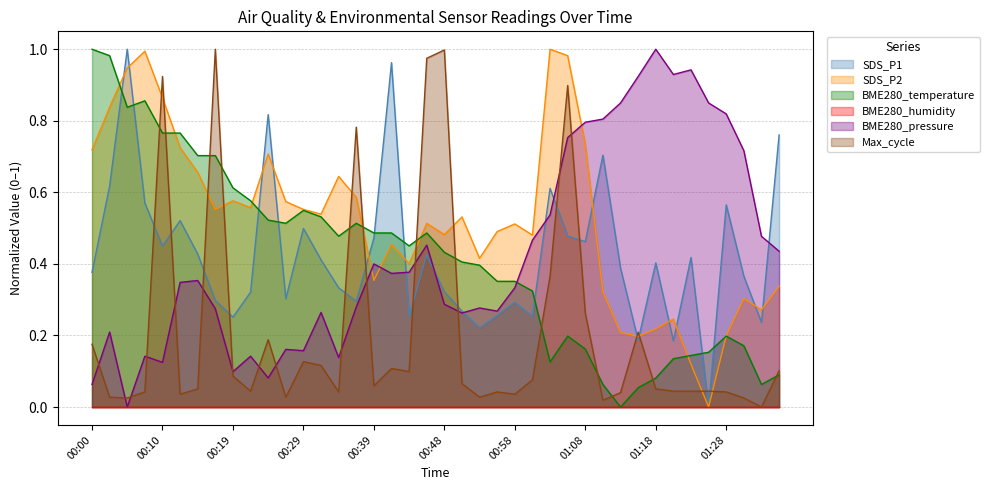

What is the maximum value for BME280_temperature?

1.0